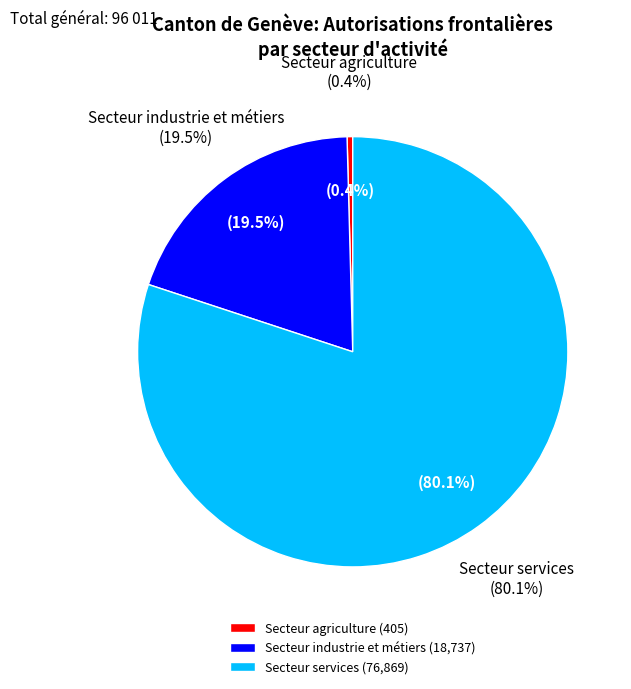

Is the sum of Secteur industrie et métiers and Secteur agriculture greater than half?

No